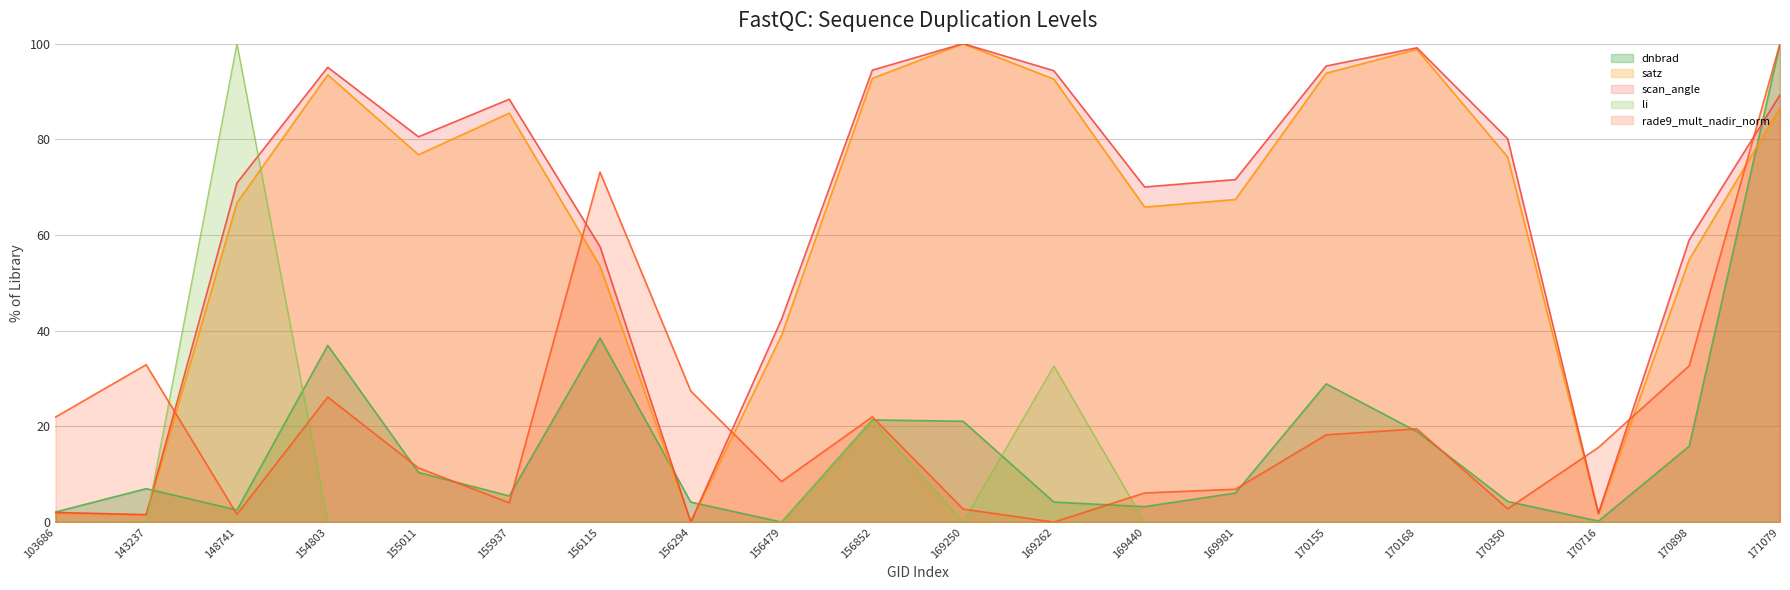

Which series has the widest spread of values?

dnbrad